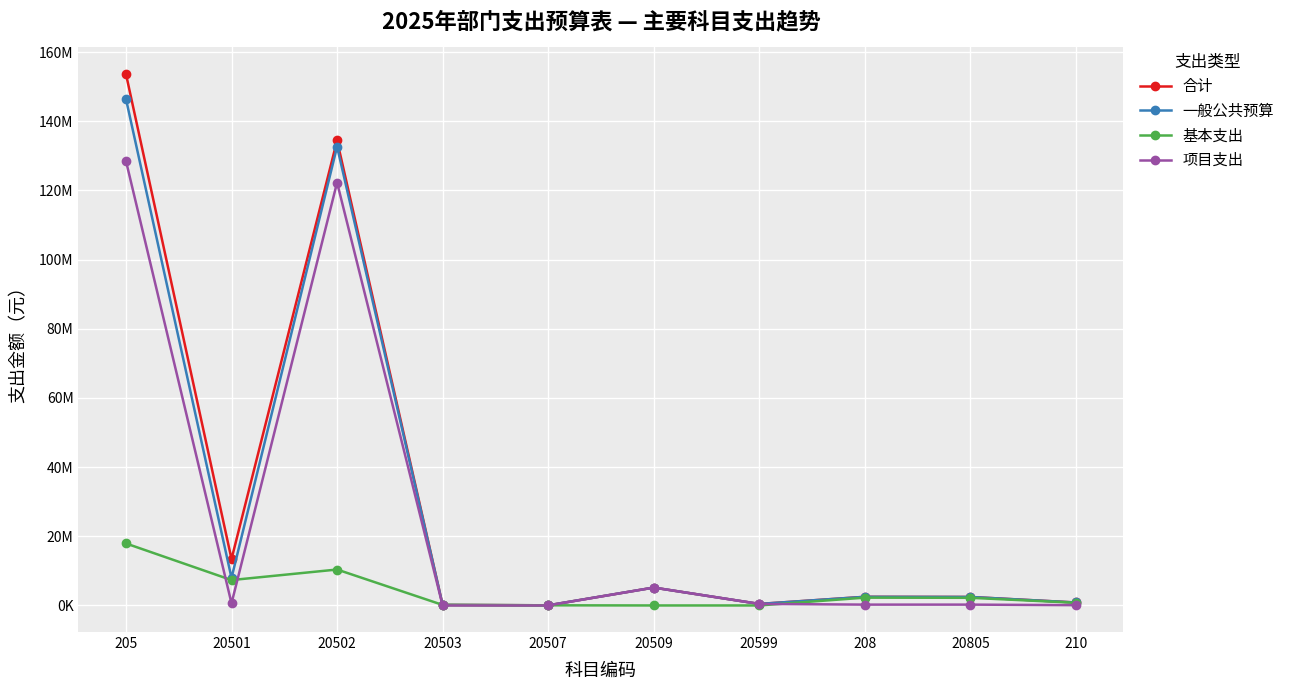

What is the difference between the maximum and minimum values in the 项目支出 series?

128505300.3